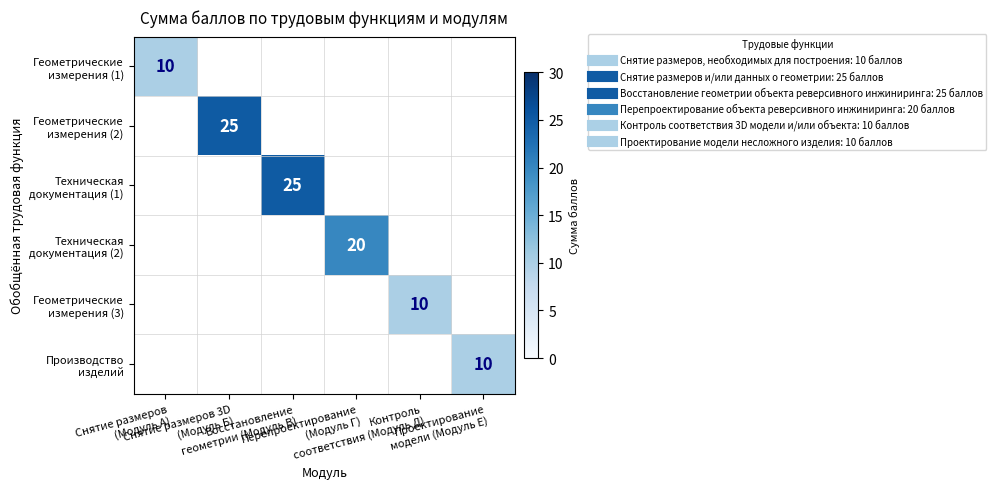

Between Проектирование
модели (Модуль Е) and Снятие размеров 3D
(Модуль Б), which is larger?

Снятие размеров 3D
(Модуль Б)